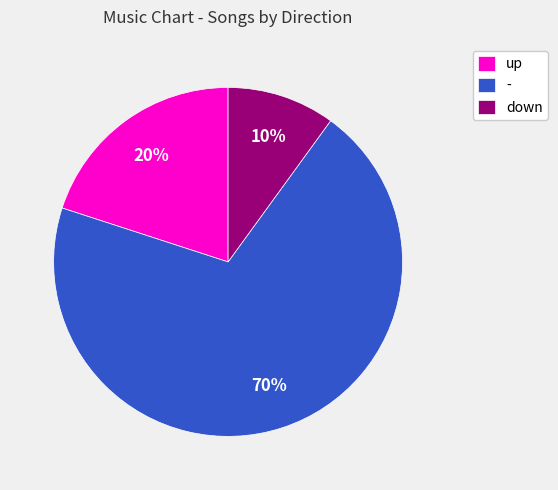

Which category has the biggest portion of the pie?

-